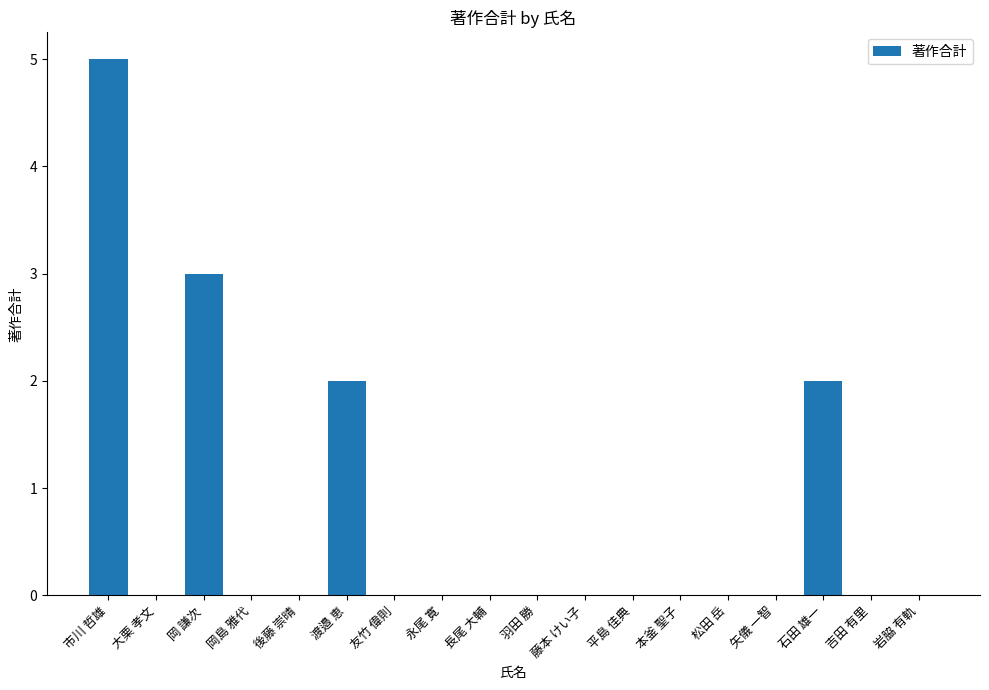

Reading left to right, what are all the values shown in this chart?

5	0	3	0	0	2	0	0	0	0	0	0	0	0	0	2	0	0